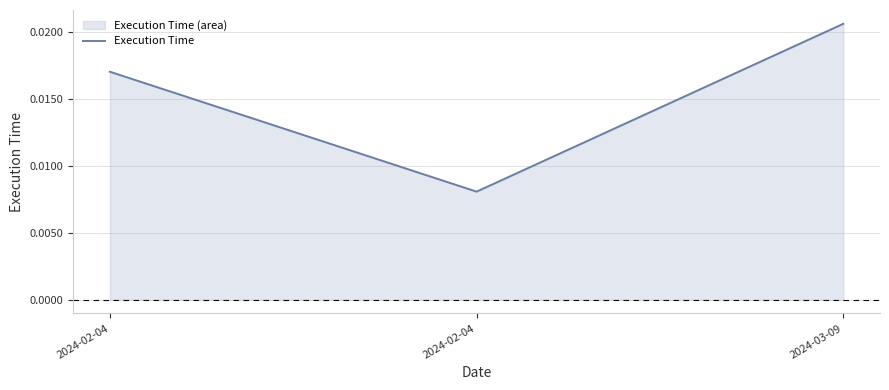

Reading left to right, extract all data points from this chart.

2024-02-04=0.0	2024-02-04=0.0	2024-03-09=0.0